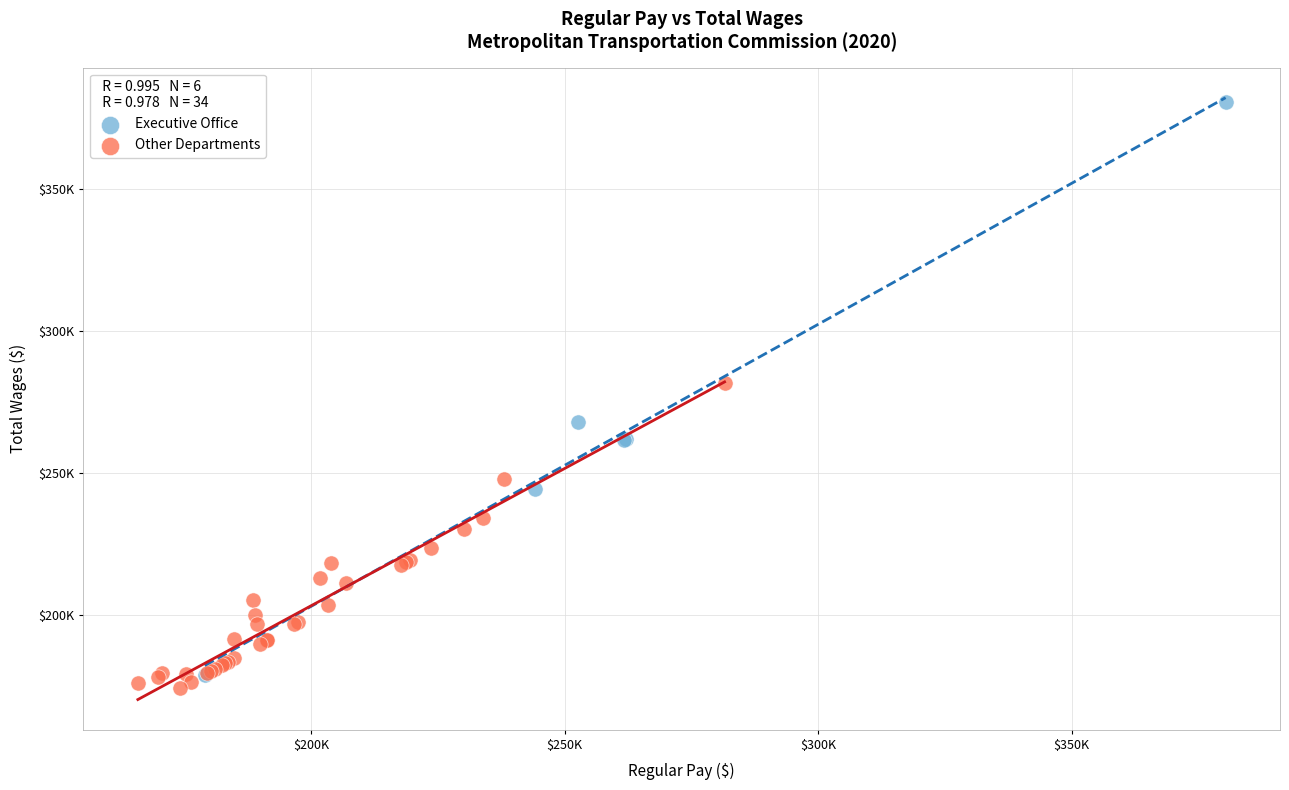

What are all the series names shown in the legend?

Executive Office, Other Departments